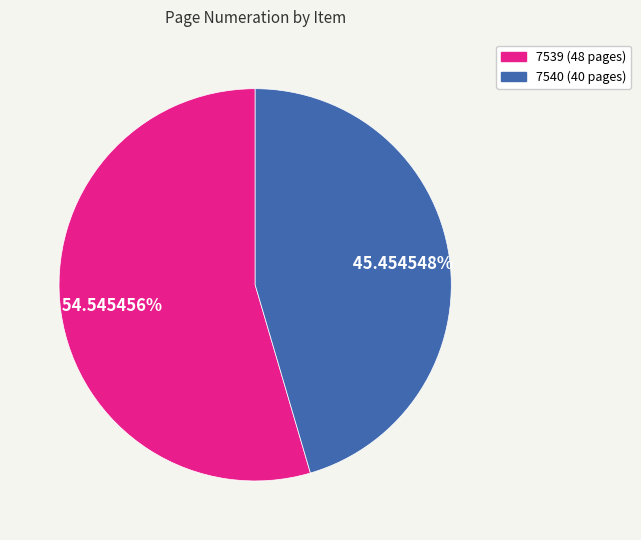

Approximately how many times larger is the value at 7540 compared to 7539?

0.8